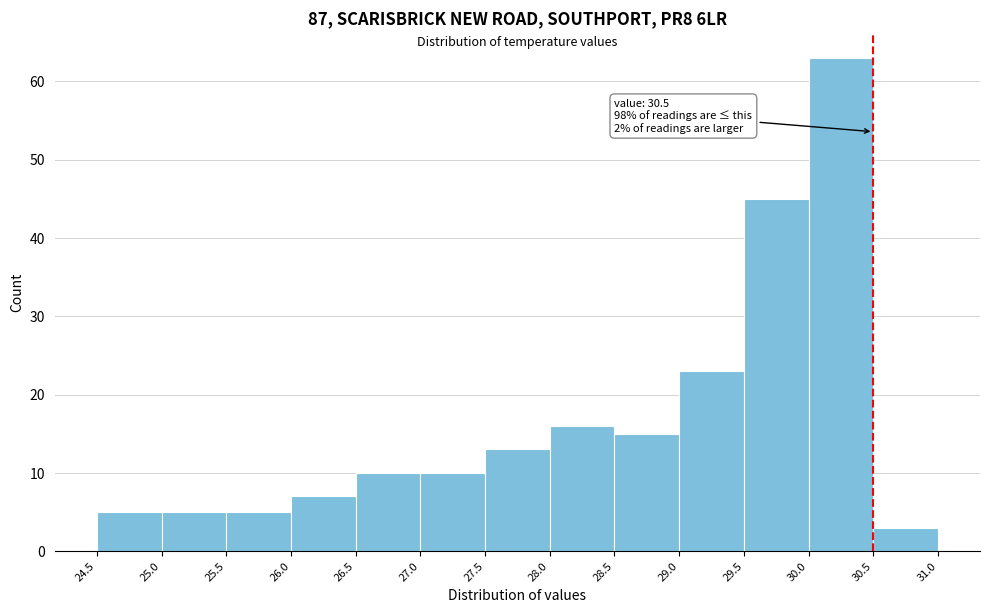

Which range on the x-axis has the tallest bar?

30.0 to 30.5